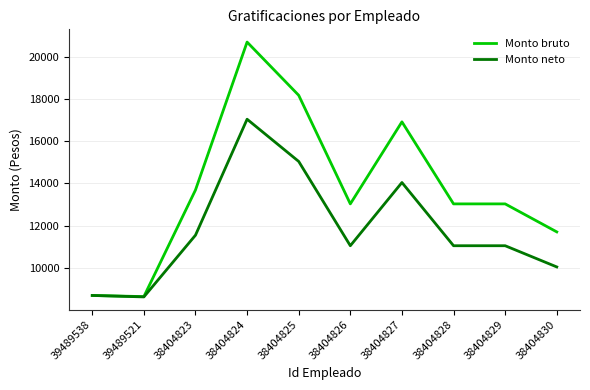

Reading left to right, transcribe all the data shown in this chart.

Monto bruto: 39489538=8683.9	39489521=8630.0	38404823=13689.1	38404824=20709.7	38404825=18183.2	38404826=13029.9	38404827=16923.6	38404828=13029.9	38404829=13029.9	38404830=11700.7
Monto neto: 39489538=8683.9	39489521=8615.1	38404823=11544.0	38404824=17048.0	38404825=15044.0	38404826=11044.0	38404827=14044.0	38404828=11044.0	38404829=11044.0	38404830=10037.7